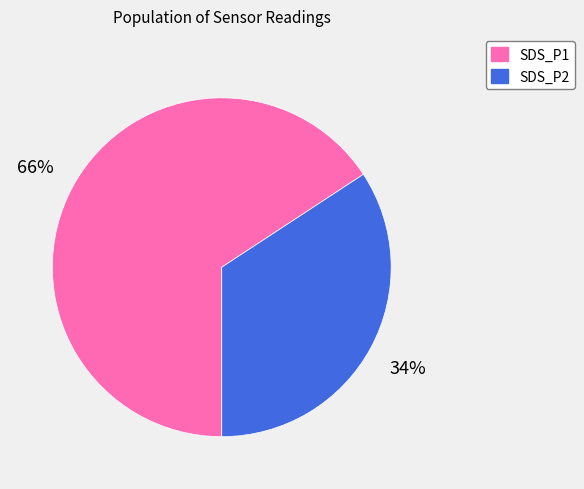

Is the sum of SDS_P1 and SDS_P2 greater than half?

Yes